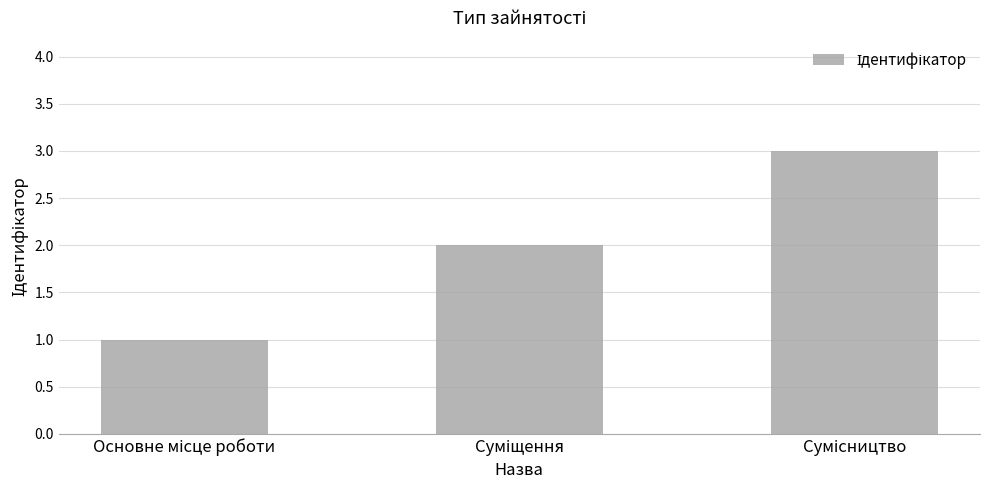

How many data points are less than 2?

1